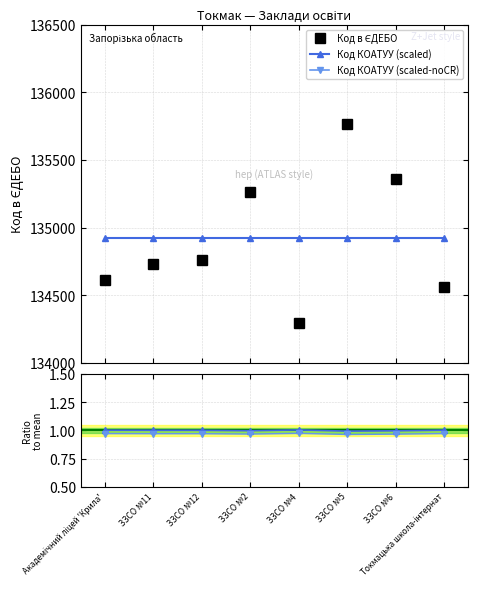

Reading right to left, list all the values displayed in this chart.

Код в ЄДЕБО: Токмацька школа-інтернат=134560.0	ЗЗСО №6=135361.0	ЗЗСО №5=135768.0	ЗЗСО №4=134297.0	ЗЗСО №2=135262.0	ЗЗСО №12=134760.0	ЗЗСО №11=134733.0	Академічний ліцей 'Крила'=134615.0
Код КОАТУУ (scaled): Токмацька школа-інтернат=1.0	ЗЗСО №6=1.0	ЗЗСО №5=1.0	ЗЗСО №4=1.0	ЗЗСО №2=1.0	ЗЗСО №12=1.0	ЗЗСО №11=1.0	Академічний ліцей 'Крила'=1.0
Код КОАТУУ (scaled-noCR): Токмацька школа-інтернат=1.0	ЗЗСО №6=1.0	ЗЗСО №5=1.0	ЗЗСО №4=1.0	ЗЗСО №2=1.0	ЗЗСО №12=1.0	ЗЗСО №11=1.0	Академічний ліцей 'Крила'=1.0